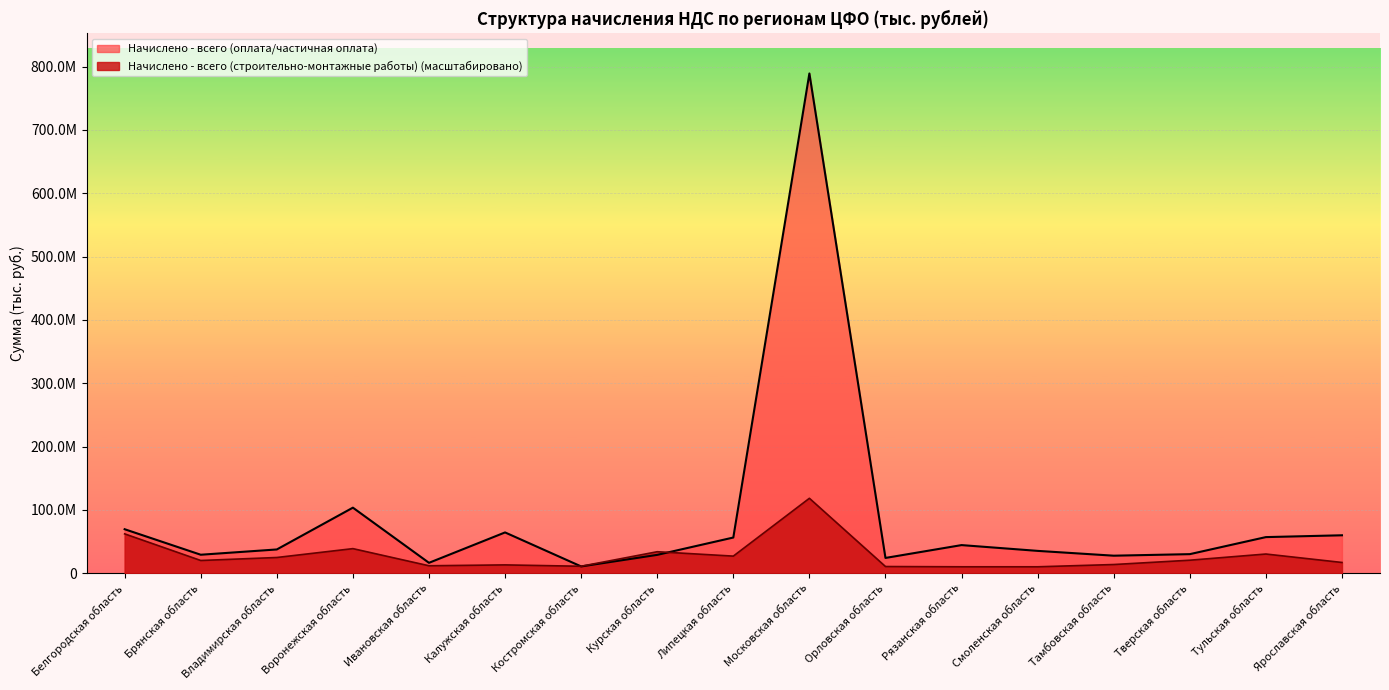

At which label is Начислено - всего (строительно-монтажные работы) closest to 64277372?

Белгородская область